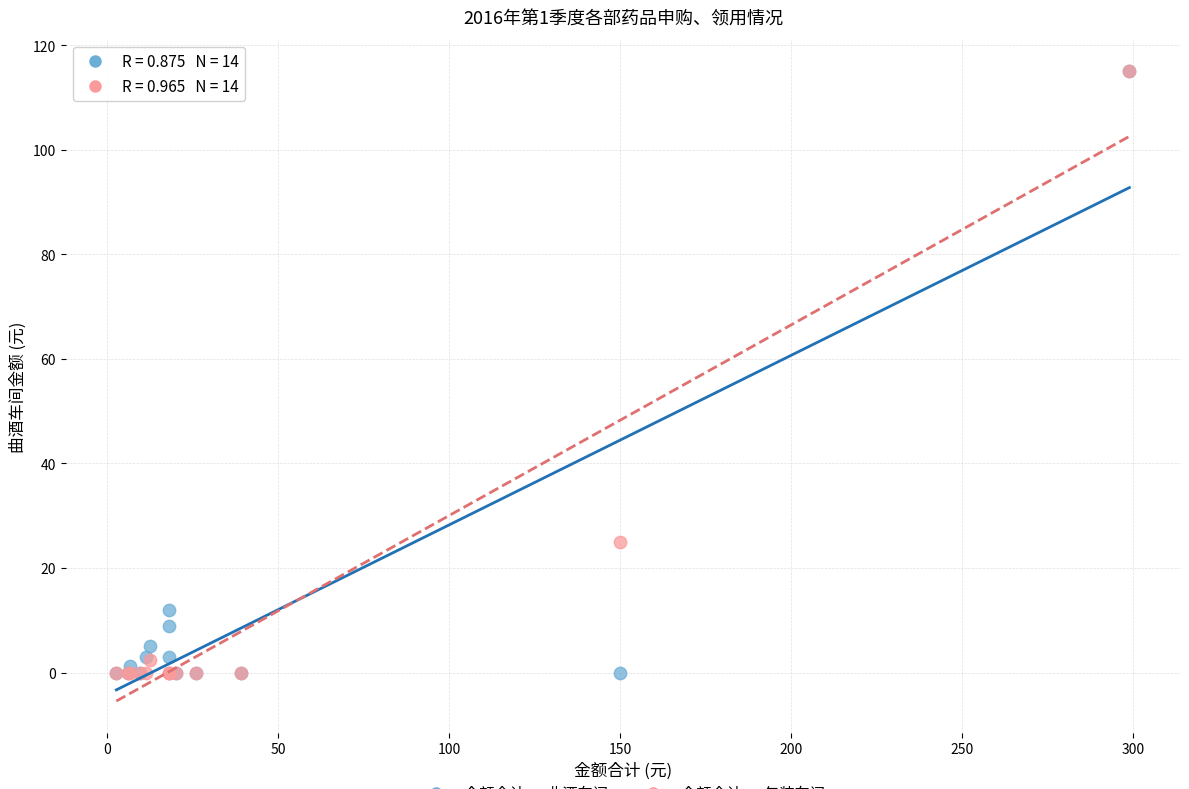

Across all series, what Y value is closest to 57?

25.0